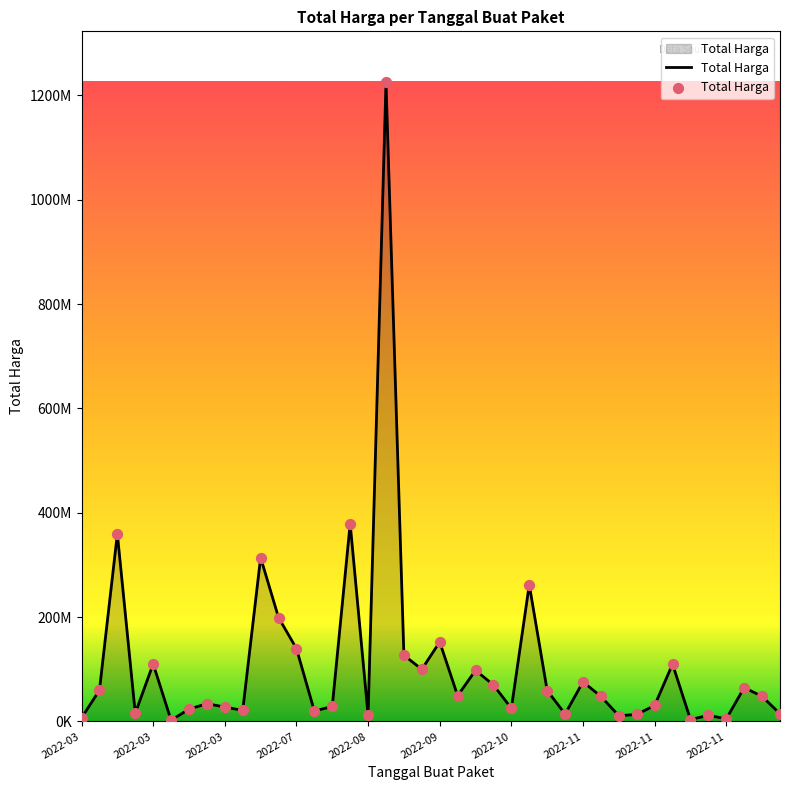

Is this an area chart (filled region under the line)?

Yes